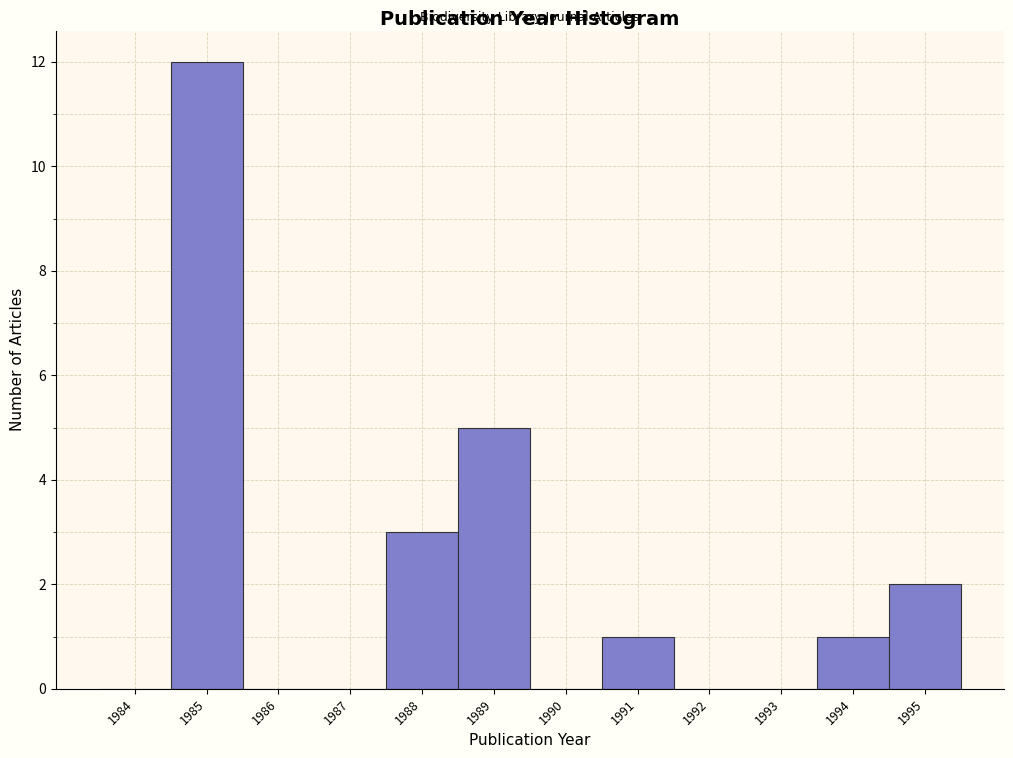

Reading right to left, extract all data points from this chart.

1995=2	1994=1	1993=0	1992=0	1991=1	1990=0	1989=5	1988=3	1987=0	1986=0	1985=12	1984=0